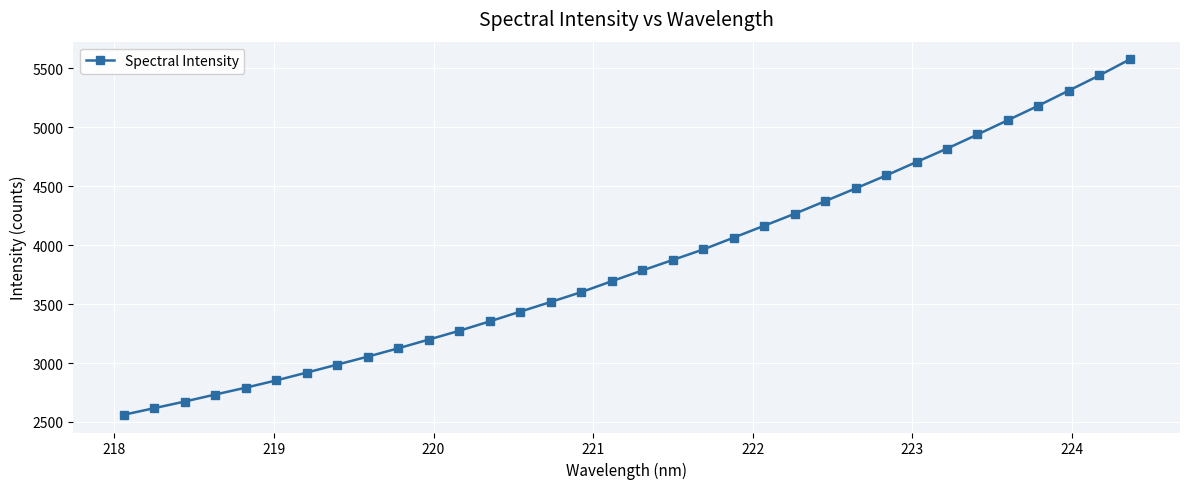

What is the greatest value displayed?

5575.7